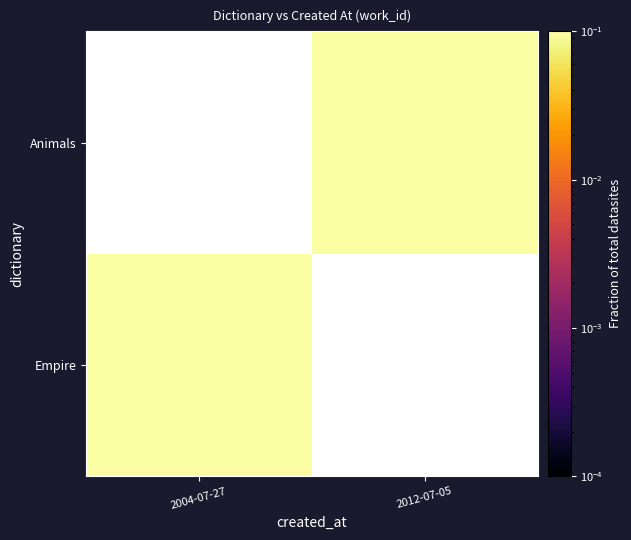

How many values in the Animals series exceed 0?

1